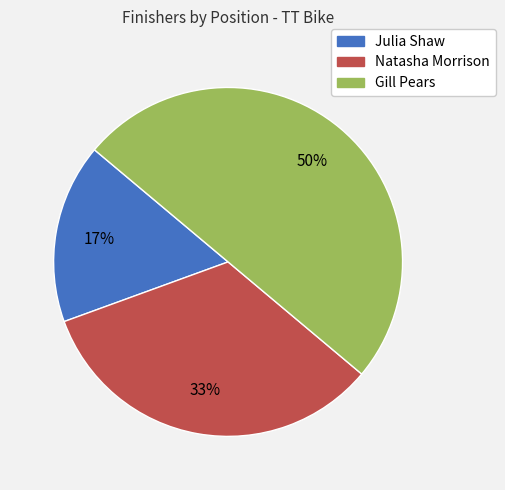

True or false: Natasha Morrison accounts for 33% of the total.

True